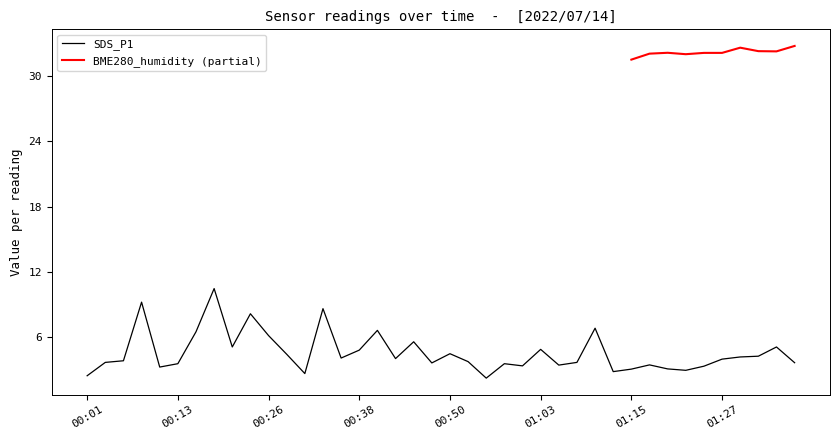

What is the approximate value of SDS_P1 at 00:06?

3.8